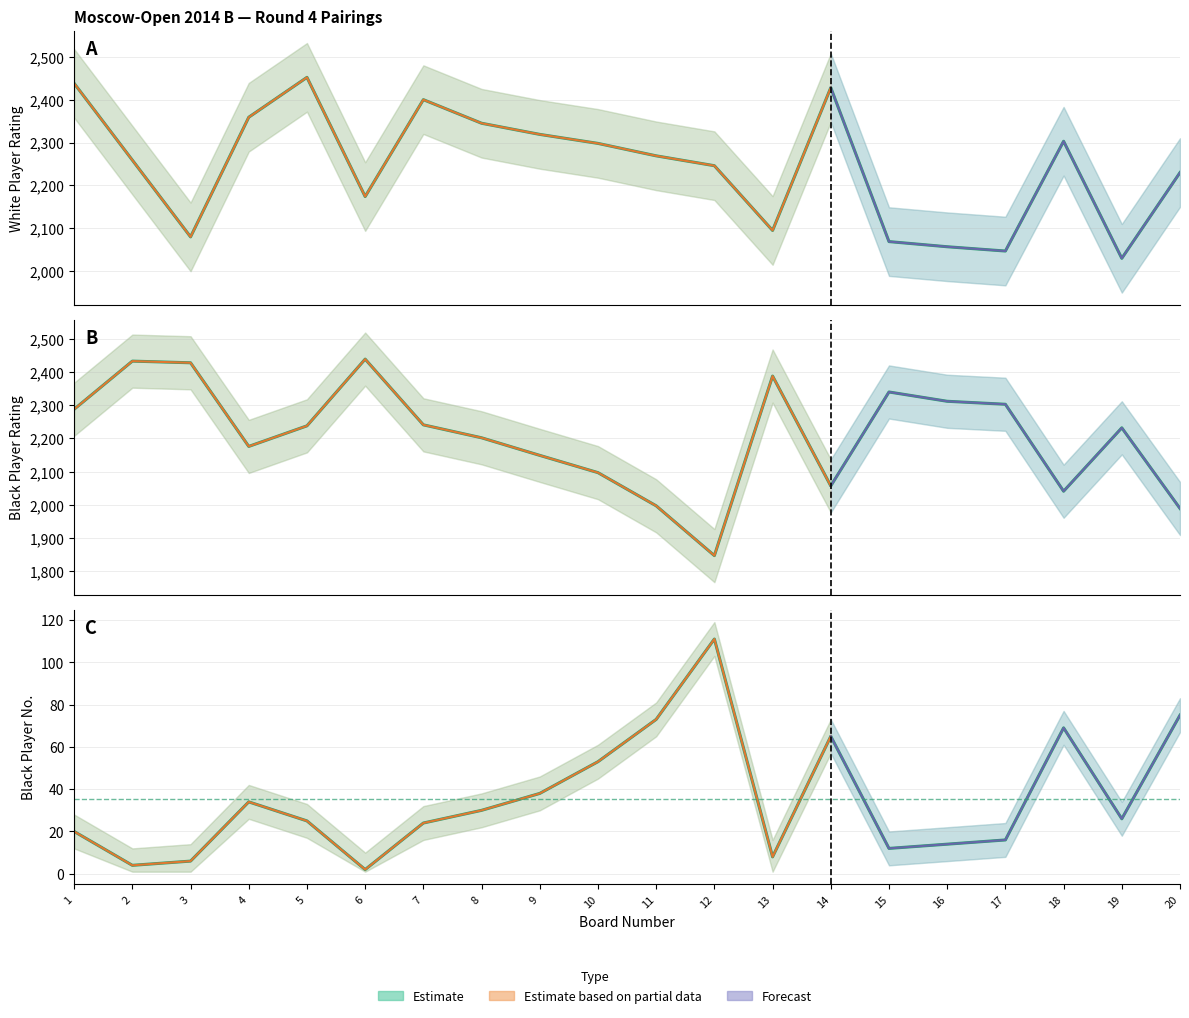

What is the average value of the White Rating (col_4) series?

2245